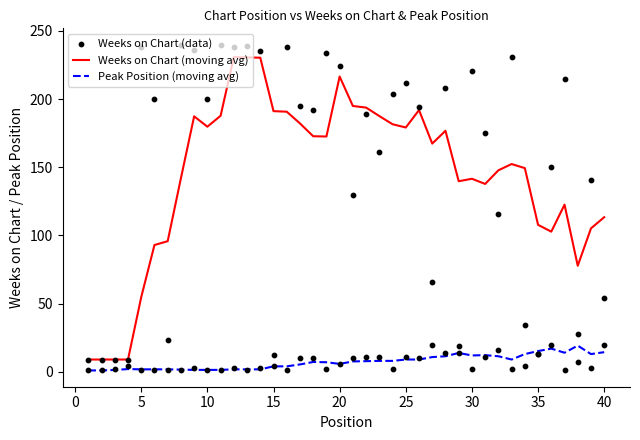

The value of Weeks on Chart (moving avg) at 5 is 54.8. True or false?

True